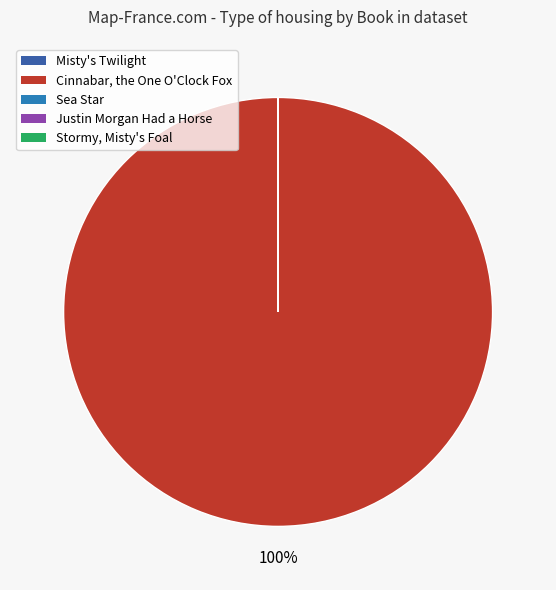

Which slice is the largest?

Cinnabar, the One O'Clock Fox